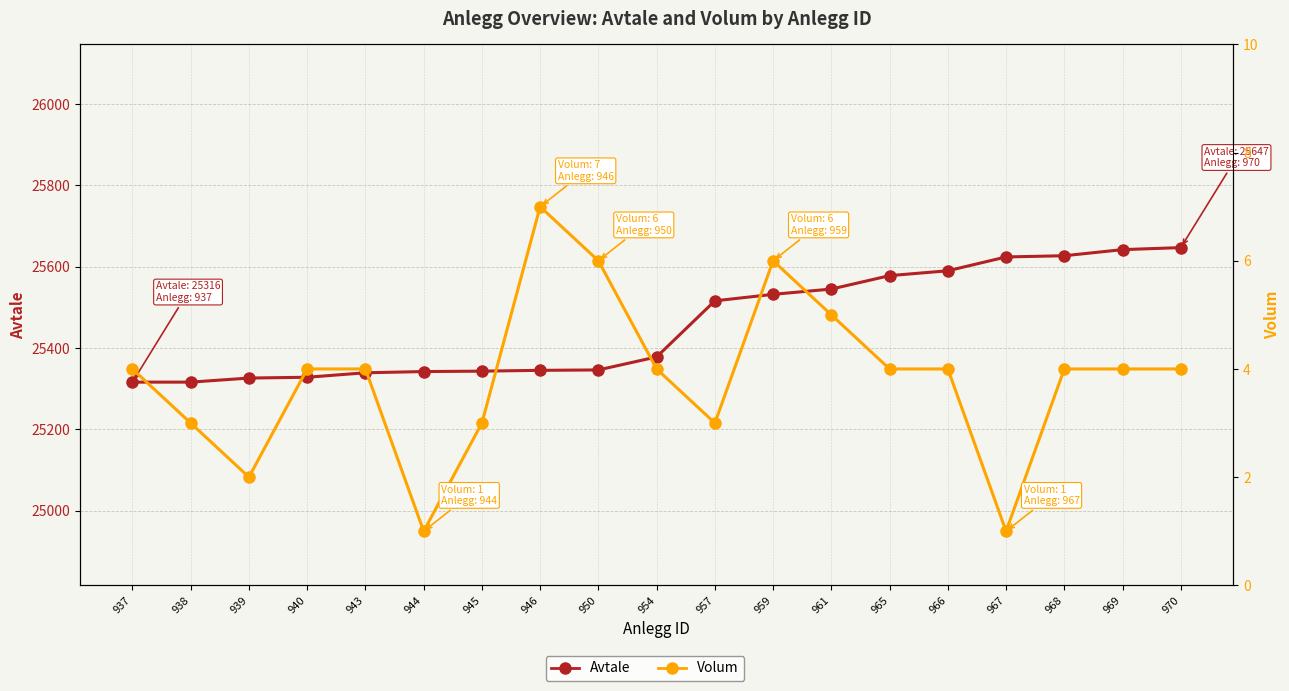

What are all the series names shown in the legend?

Avtale, Volum